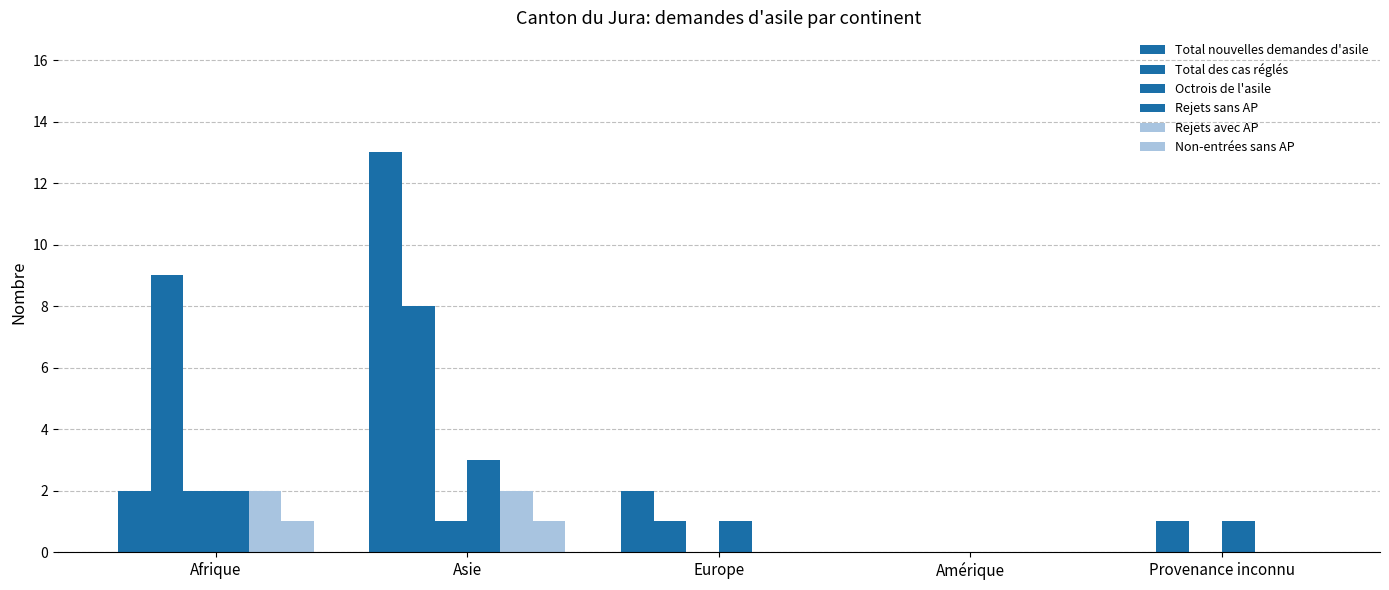

How many series are shown in this chart?

6